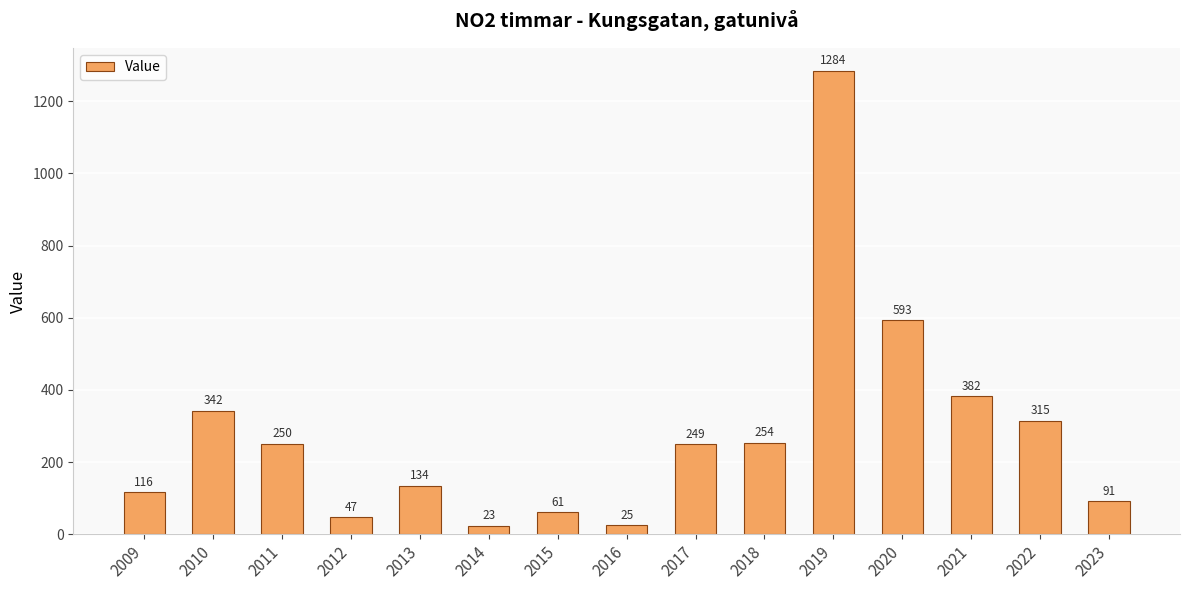

Reading left to right, list all the values displayed in this chart.

2009=116	2010=342	2011=250	2012=47	2013=134	2014=23	2015=61	2016=25	2017=249	2018=254	2019=1284	2020=593	2021=382	2022=315	2023=91